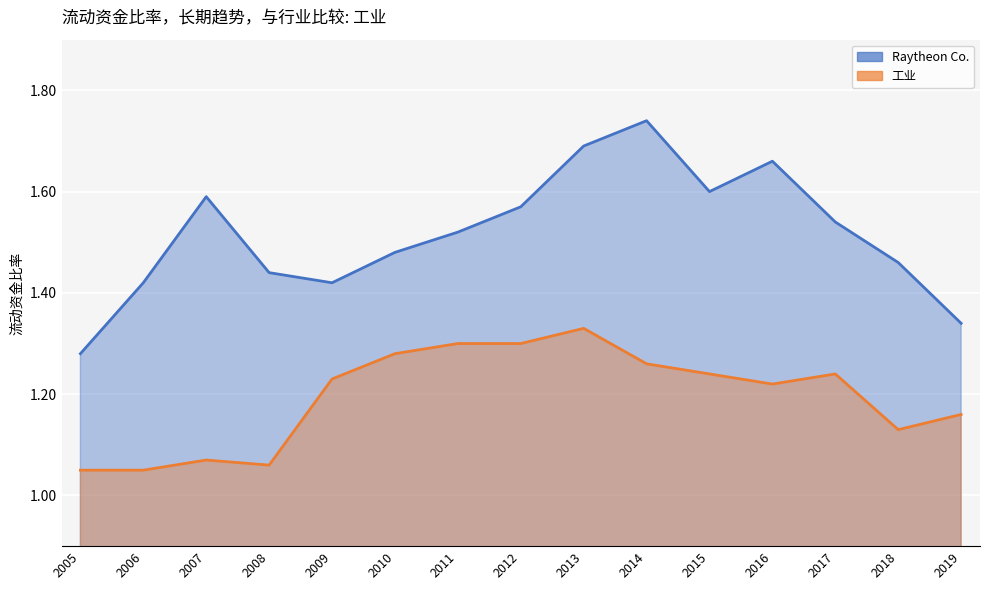

Is the value of 工业 at 2007 greater than the value of Raytheon Co. at 2006?

No